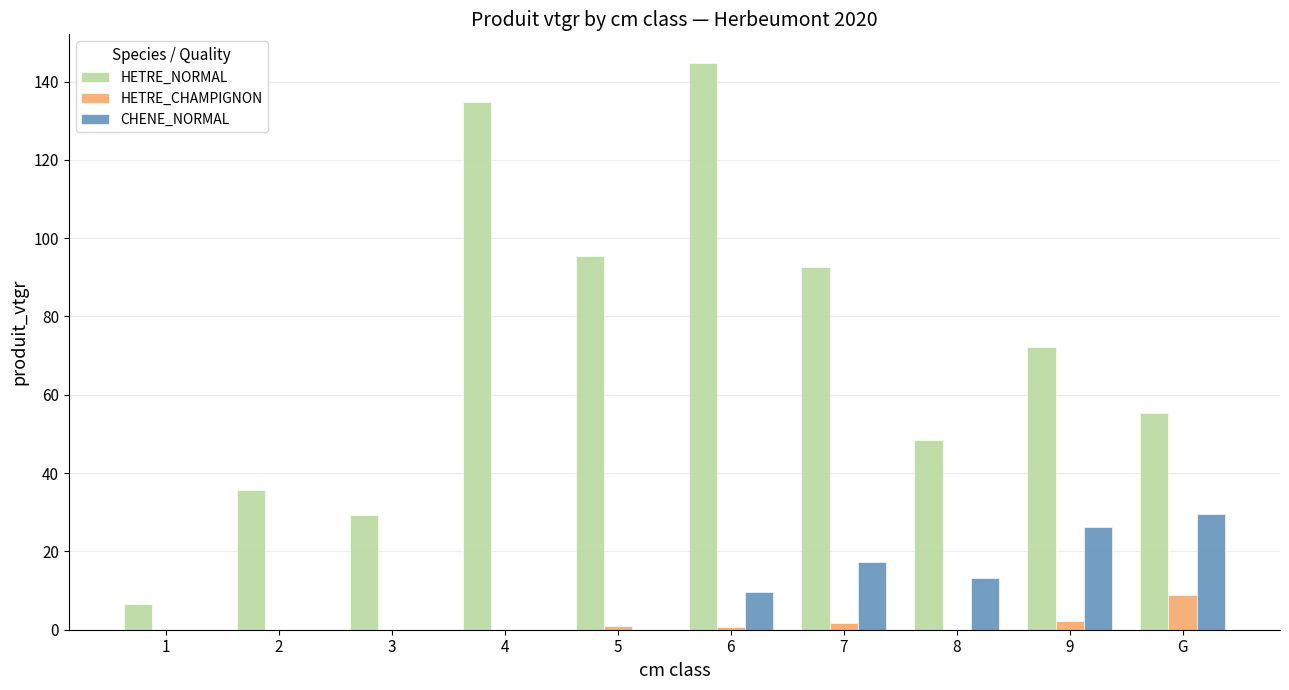

The value of HETRE_NORMAL at 1 is 6.6. True or false?

True